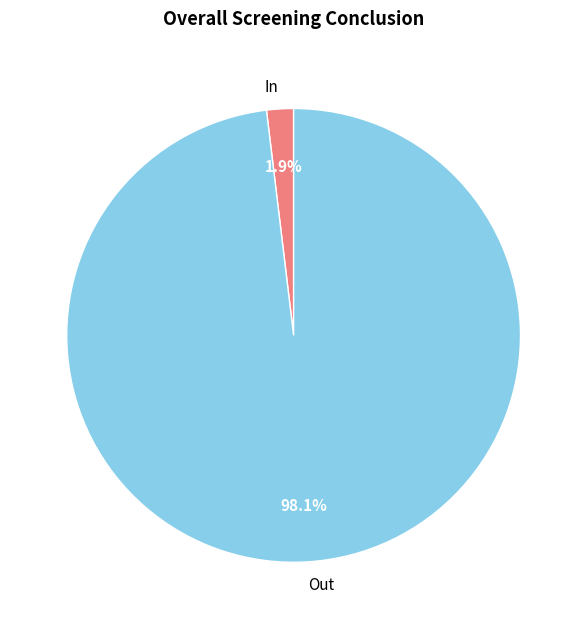

Which has a higher value, Out or In?

Out